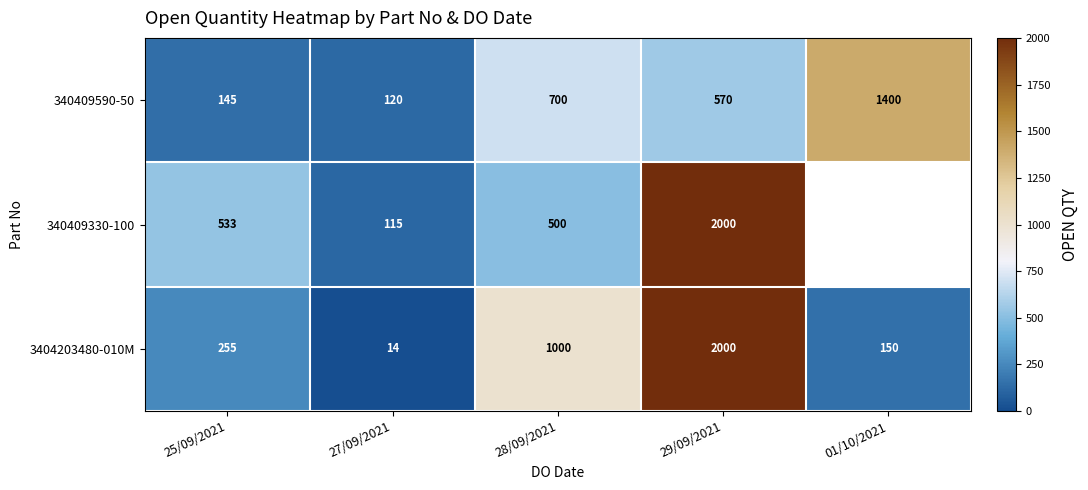

Which label corresponds to the largest value in the chart?

29/09/2021